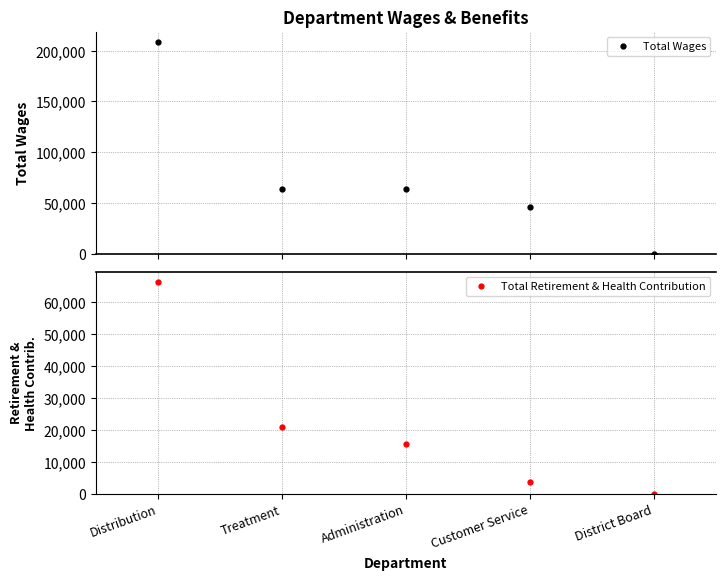

What is the sum of all Total Retirement & Health Contribution values?

106267